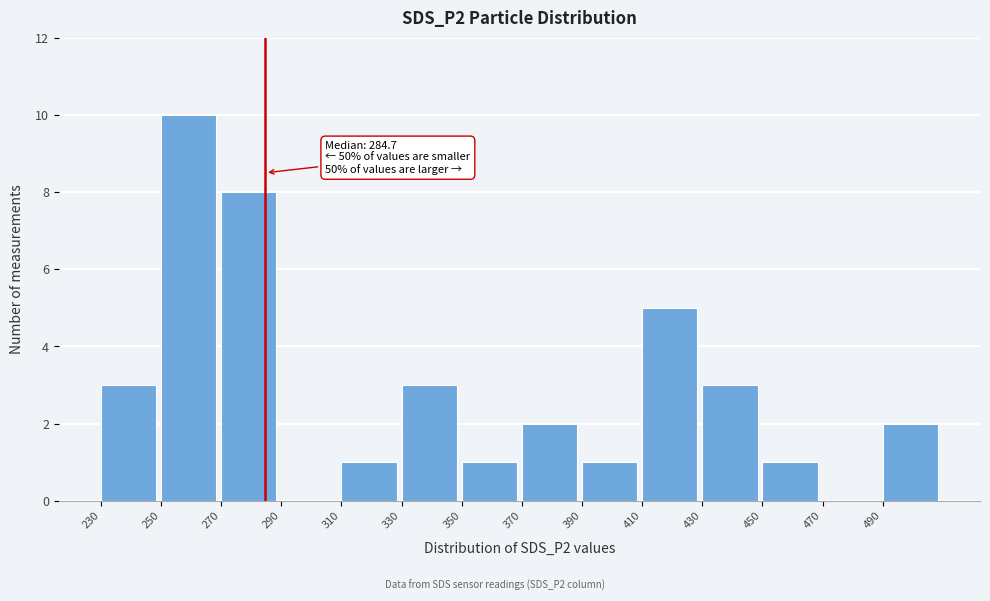

Over which range of the x-axis is the bar tallest?

250 to 270